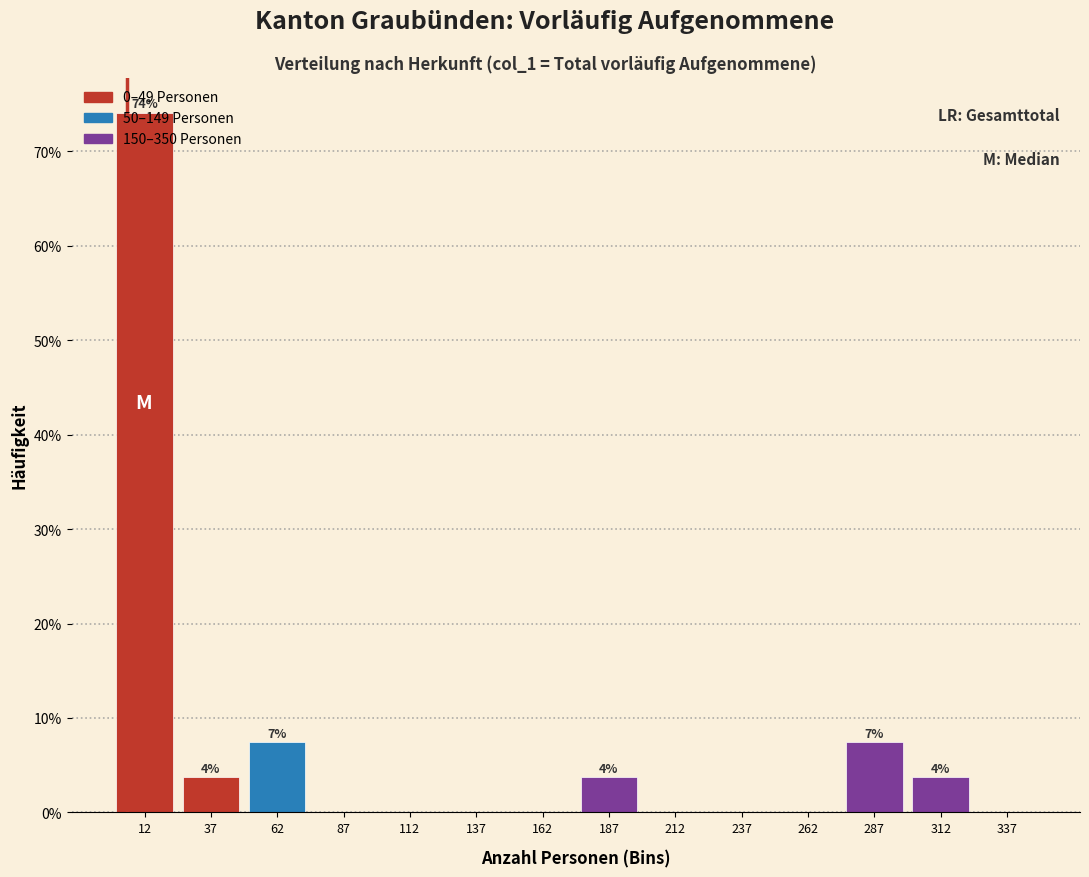

Over which range of the x-axis is the bar tallest?

0 to 25